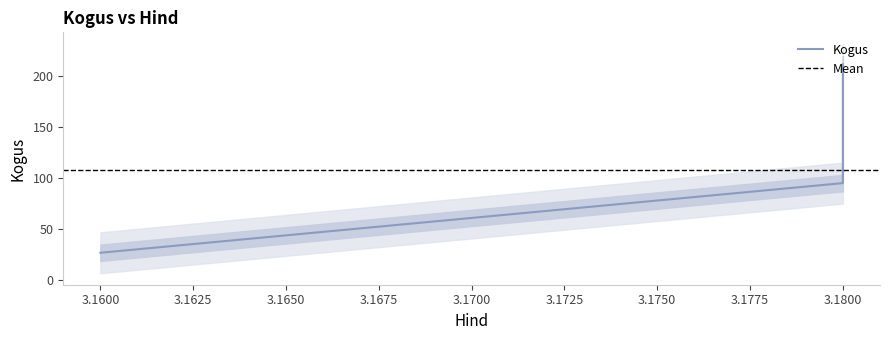

The value at 3.18 is 211. True or false?

True